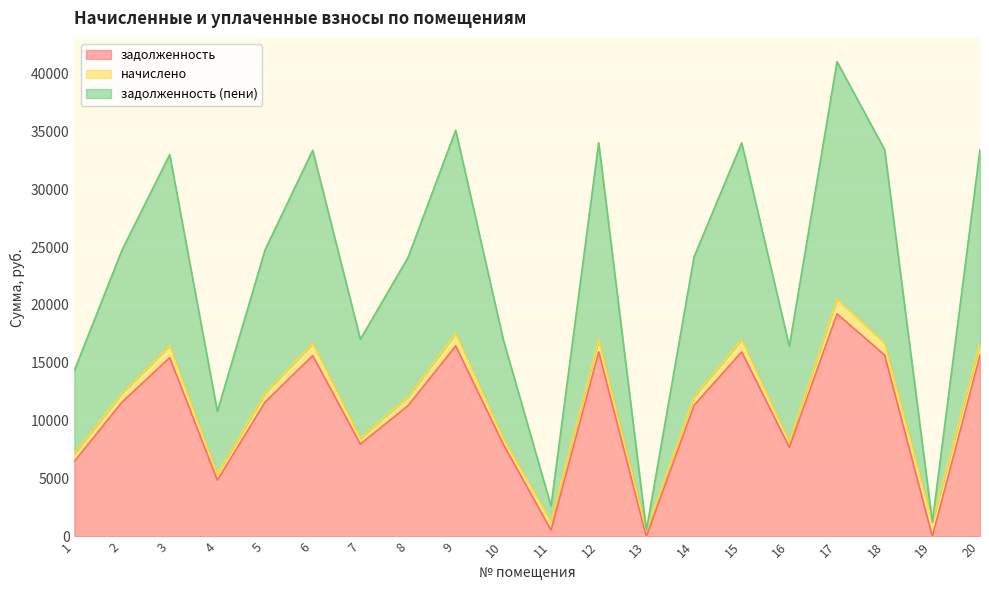

What is the highest value of the задолженность series?

19234.3